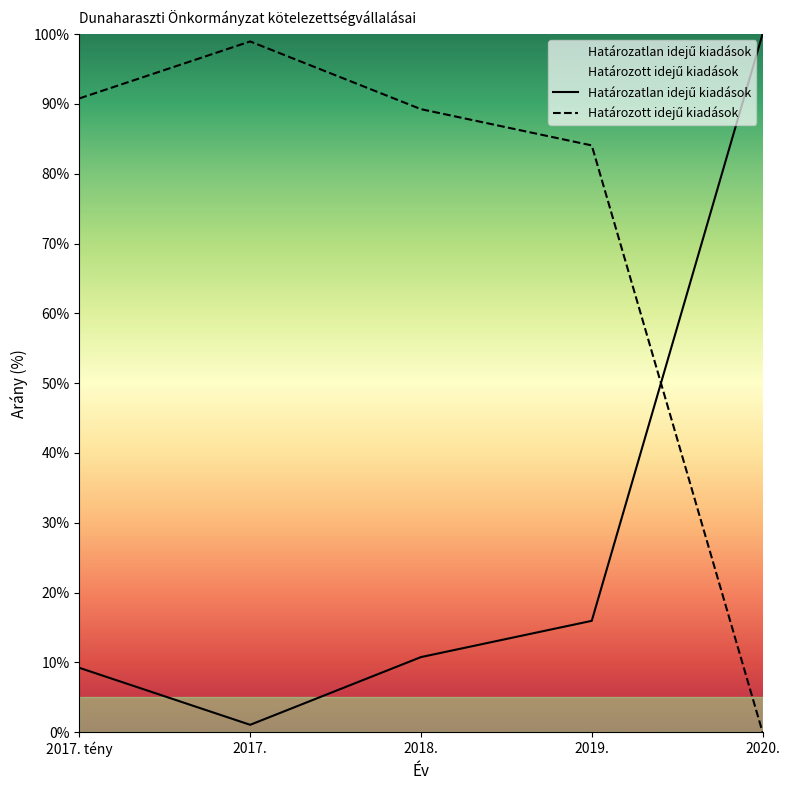

List the labels in order of Határozott idejű kiadások value, largest first.

2017., 2017. tény, 2018., 2019., 2020.